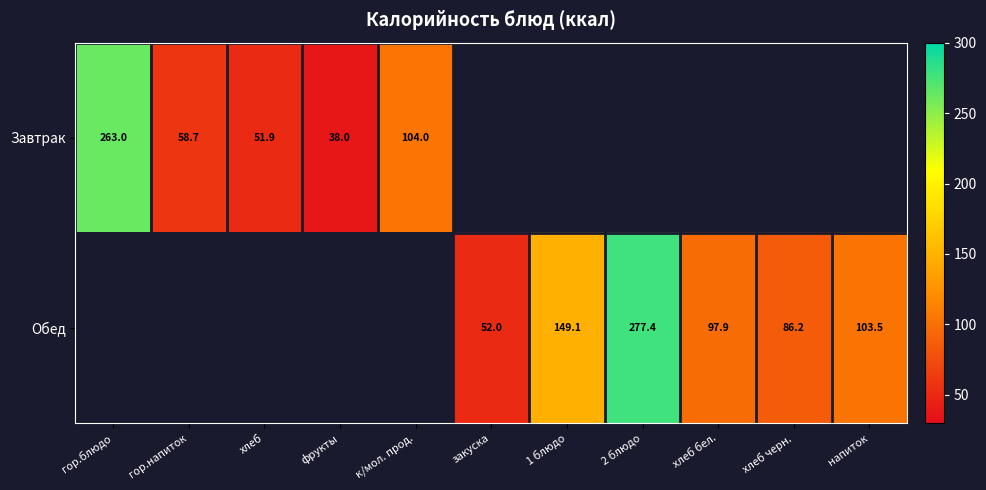

Is it true that Обед equals 47.5 at хлеб бел.?

False